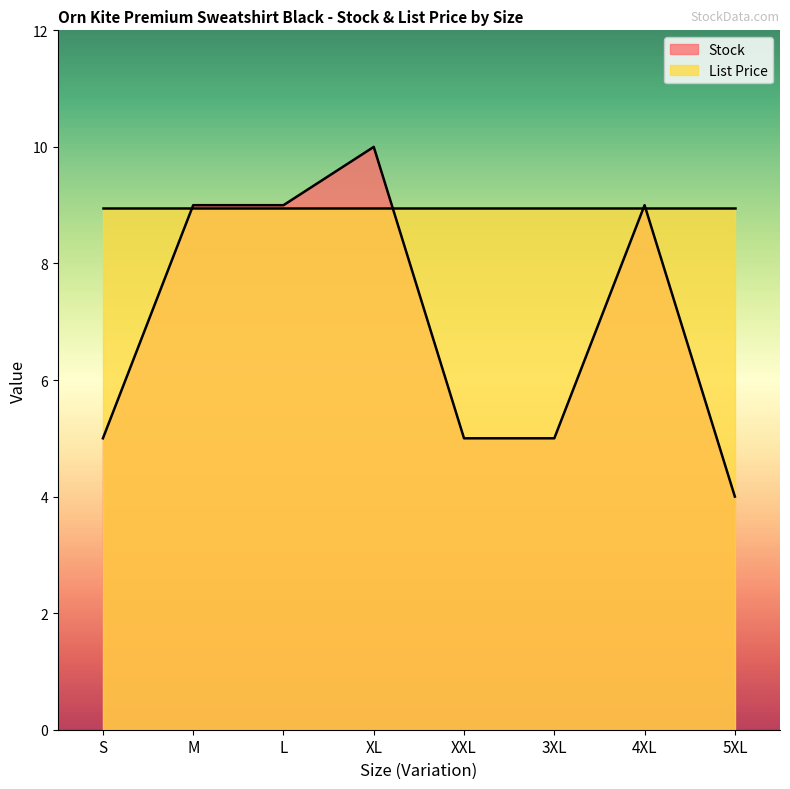

What is the sum of the values at 3XL and M?

14